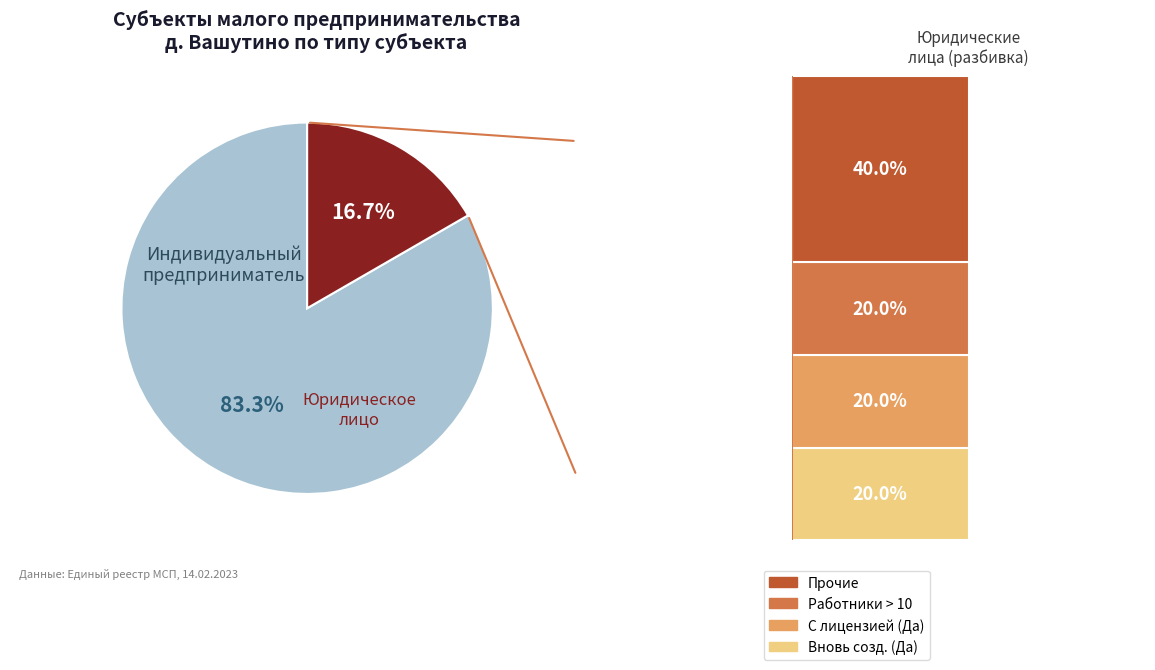

Combined, what portion of the pie is Юридическое лицо and Индивидуальный предприниматель?

100.0%